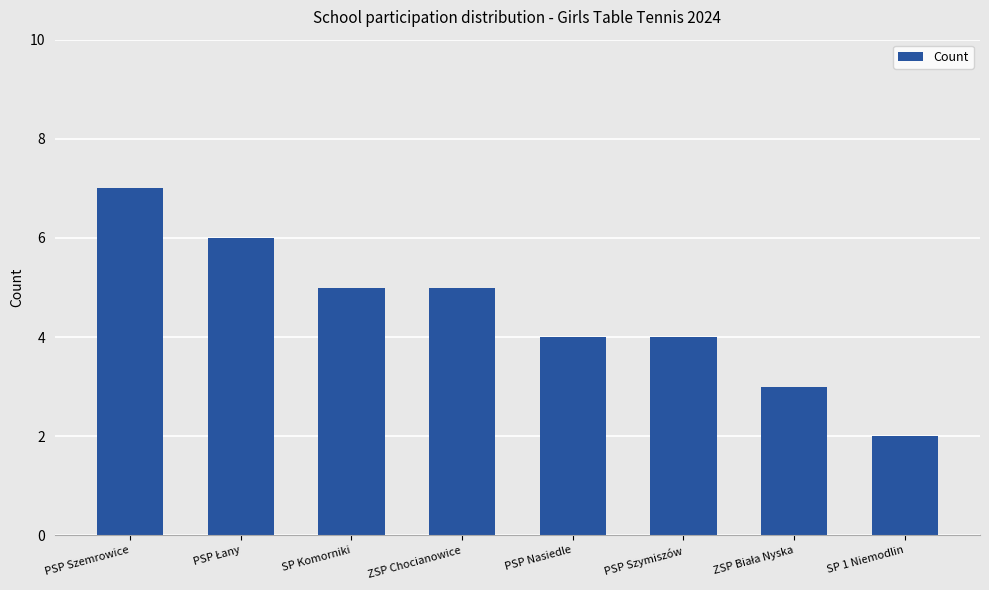

What is the difference between the second highest and second lowest values?

3